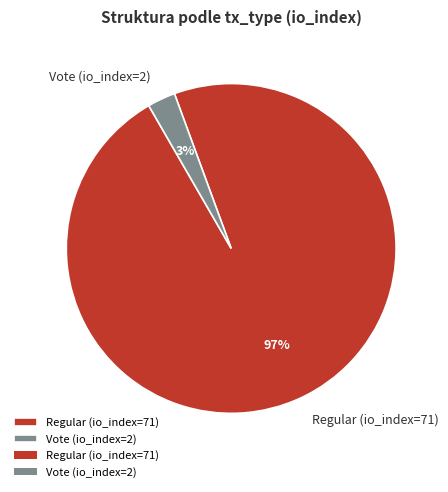

What percentage is the Regular (io_index=71) slice, to the nearest percent?

97%